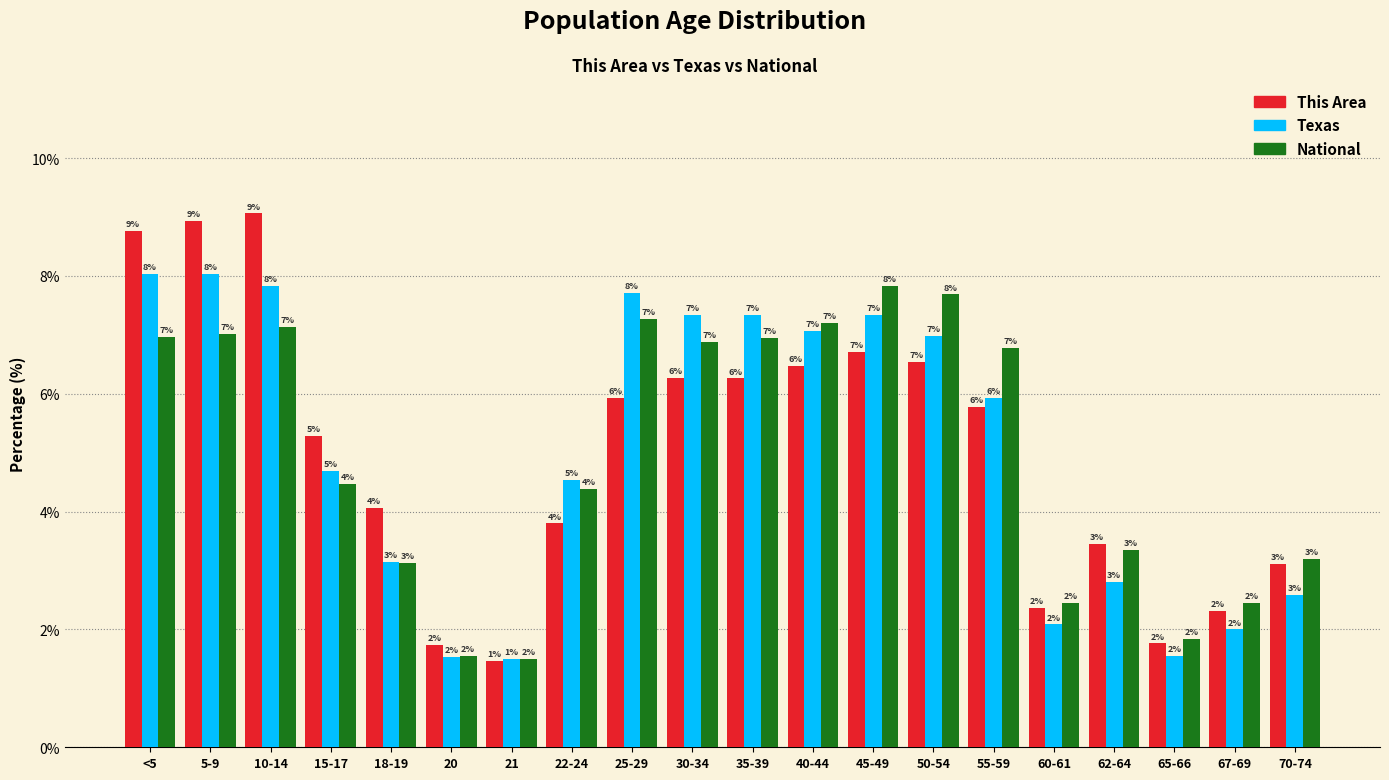

Between 35-39 and 55-59, which series saw the biggest shift?

Texas